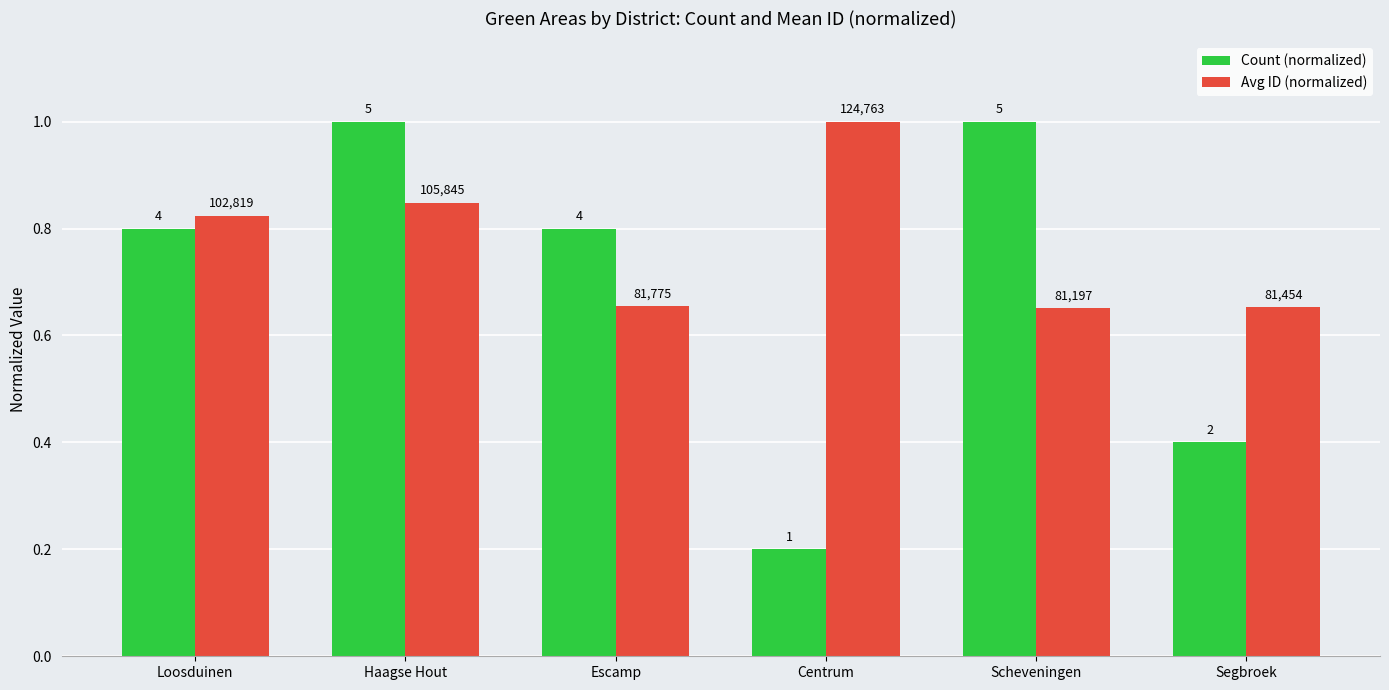

Where is Count (normalized) nearest to the value 0?

Centrum